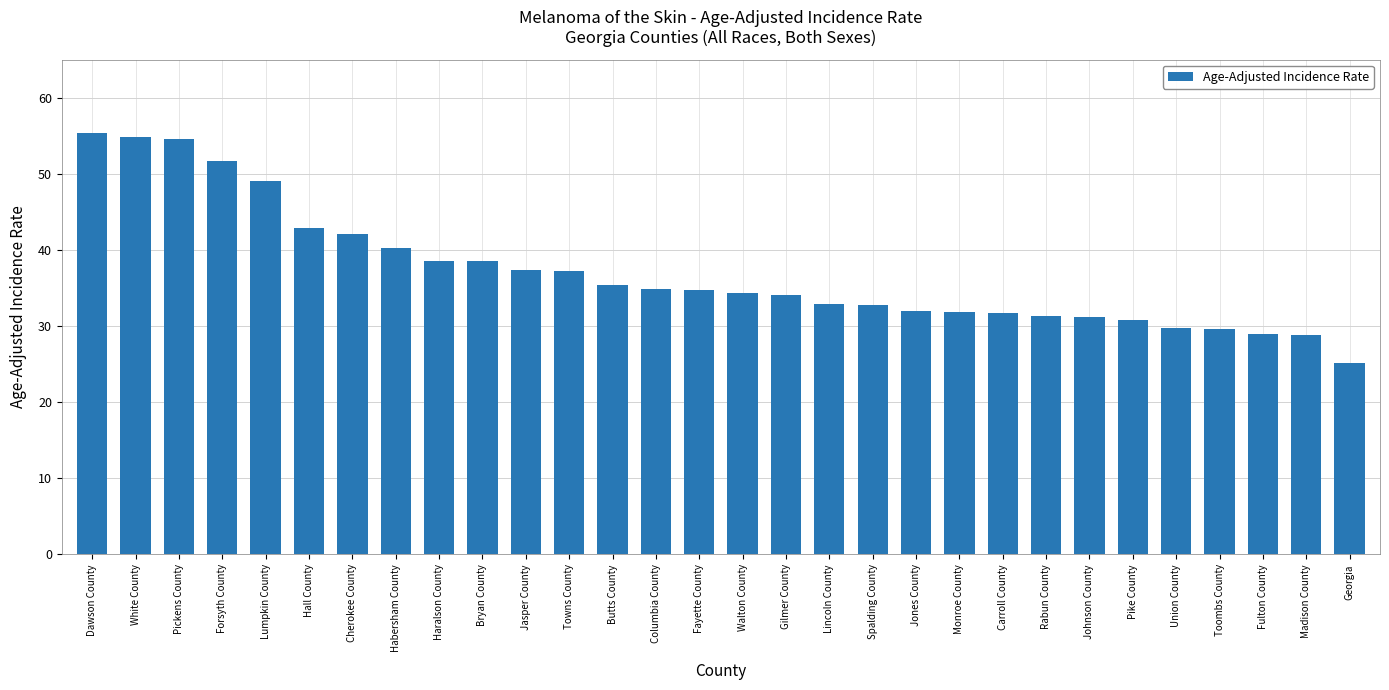

What is the approximate value at Union County?

29.8